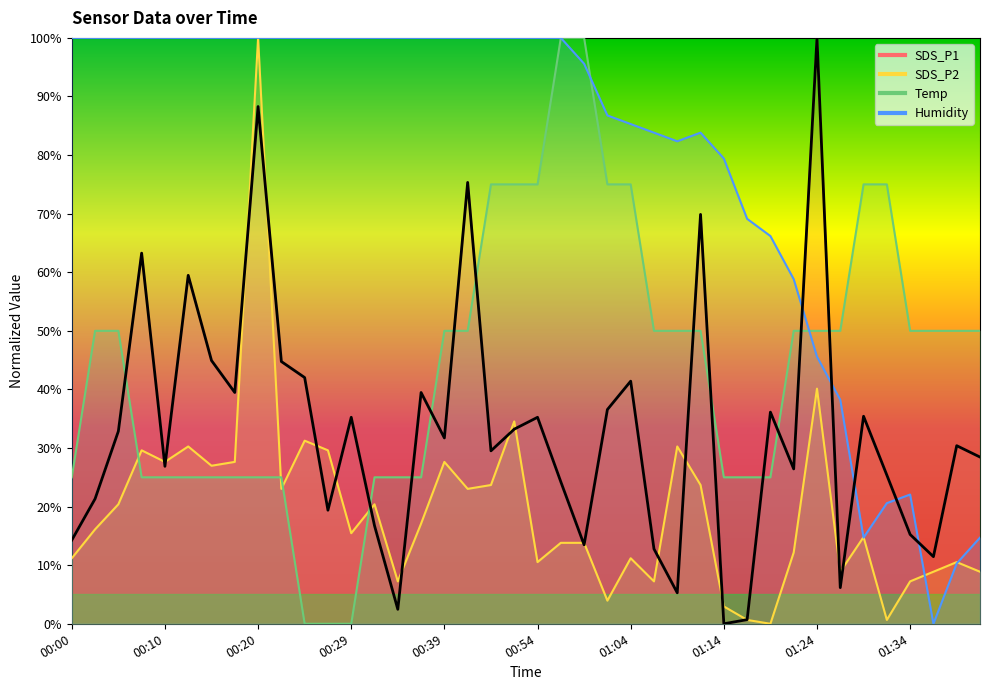

Where does the data first go above 31?

00:20